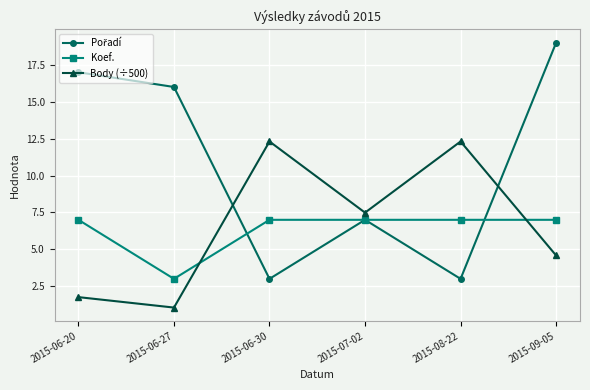

Does the chart have visible grid lines?

Yes